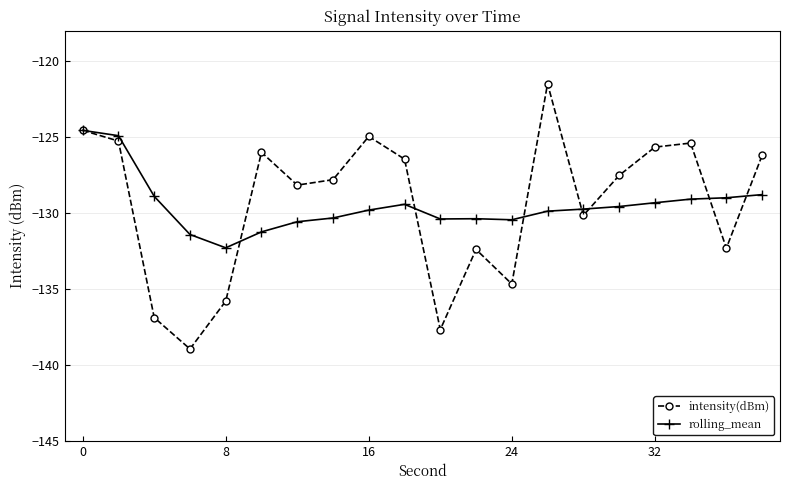

True or false: rolling_mean has more than 0 points higher than both neighbors.

True